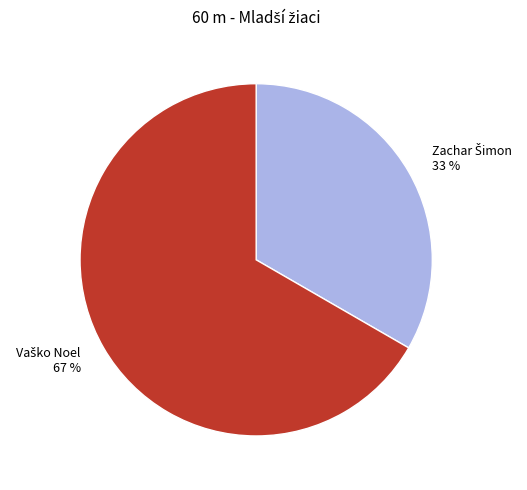

Count the number of slices in the pie.

2